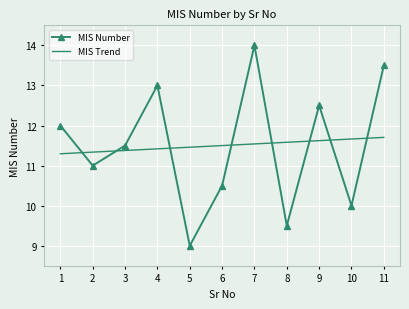

At which category is the sum across all series the highest?

7